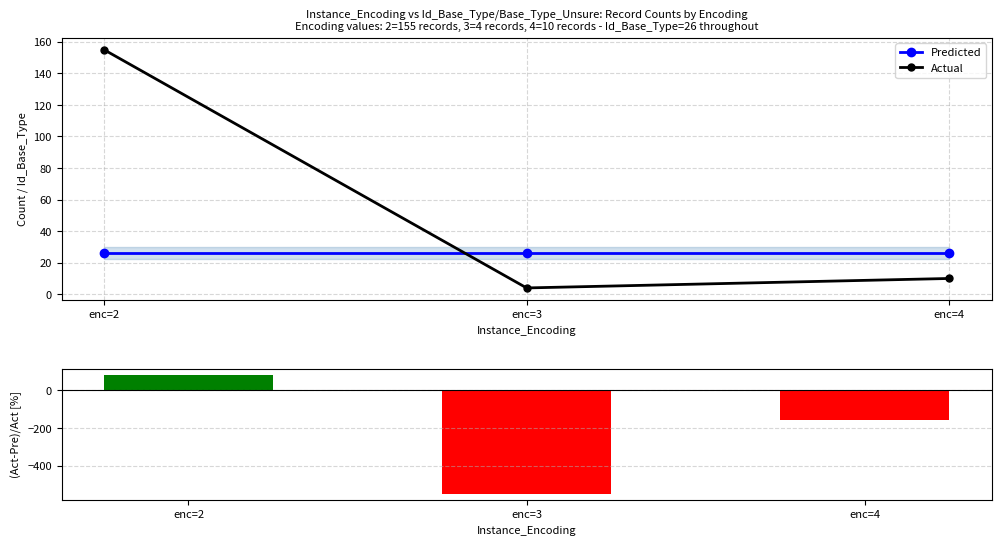

The Predicted series shows 26 at enc=4. True or false?

True